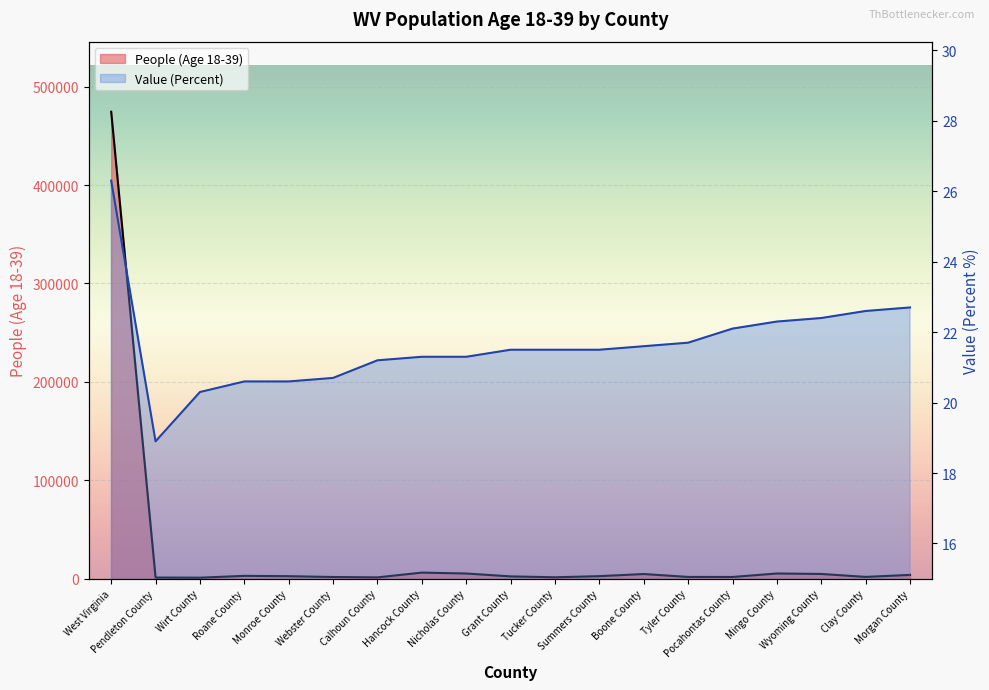

How many lines are shown in the chart?

2